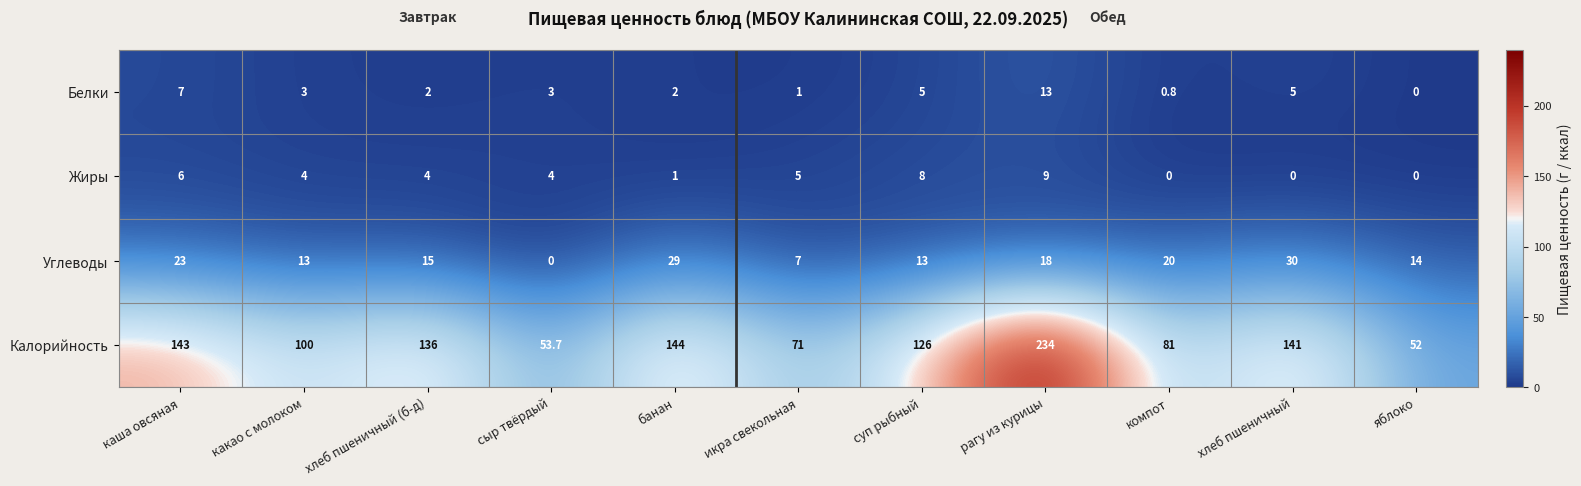

How many data points does each series have?

11